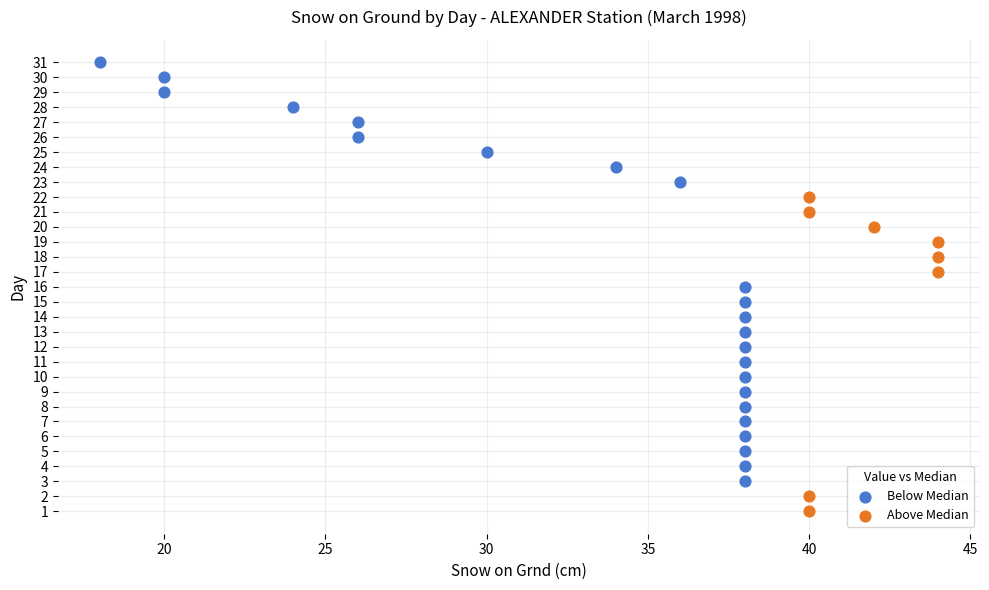

Which series reaches the minimum Y coordinate?

Above Median